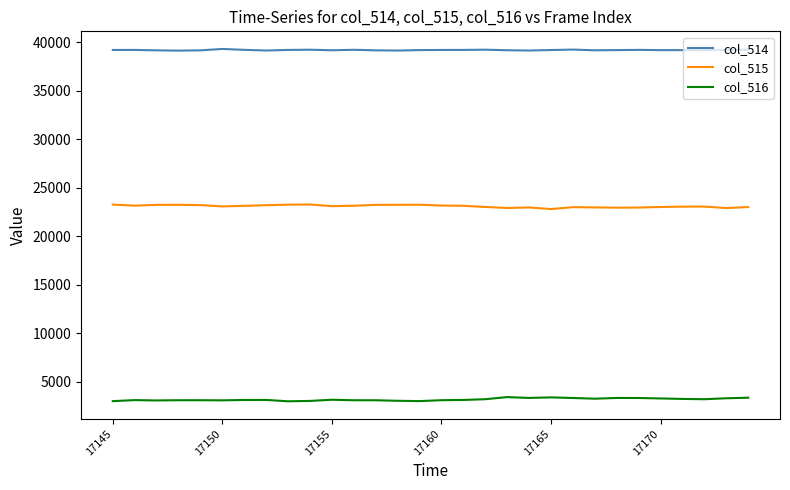

What is the smallest value displayed?

3006